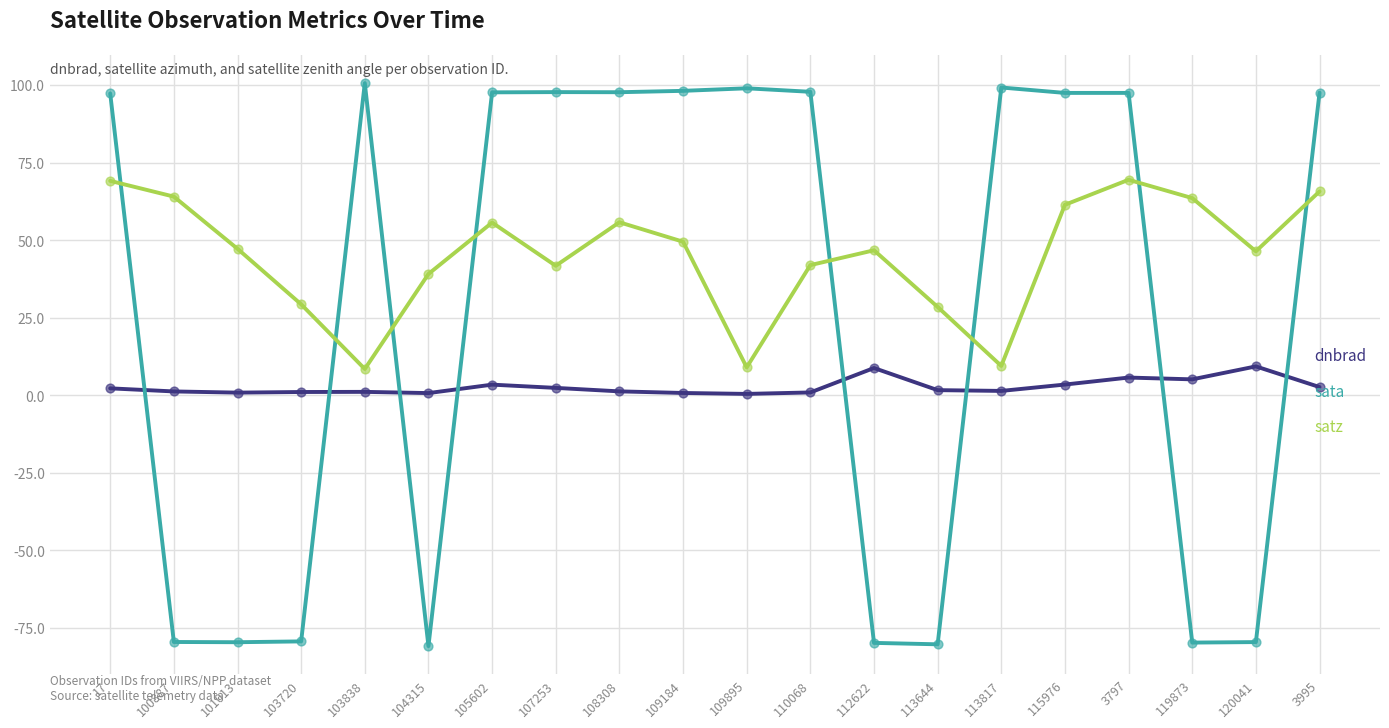

At how many categories does at least one series exceed 12?

20